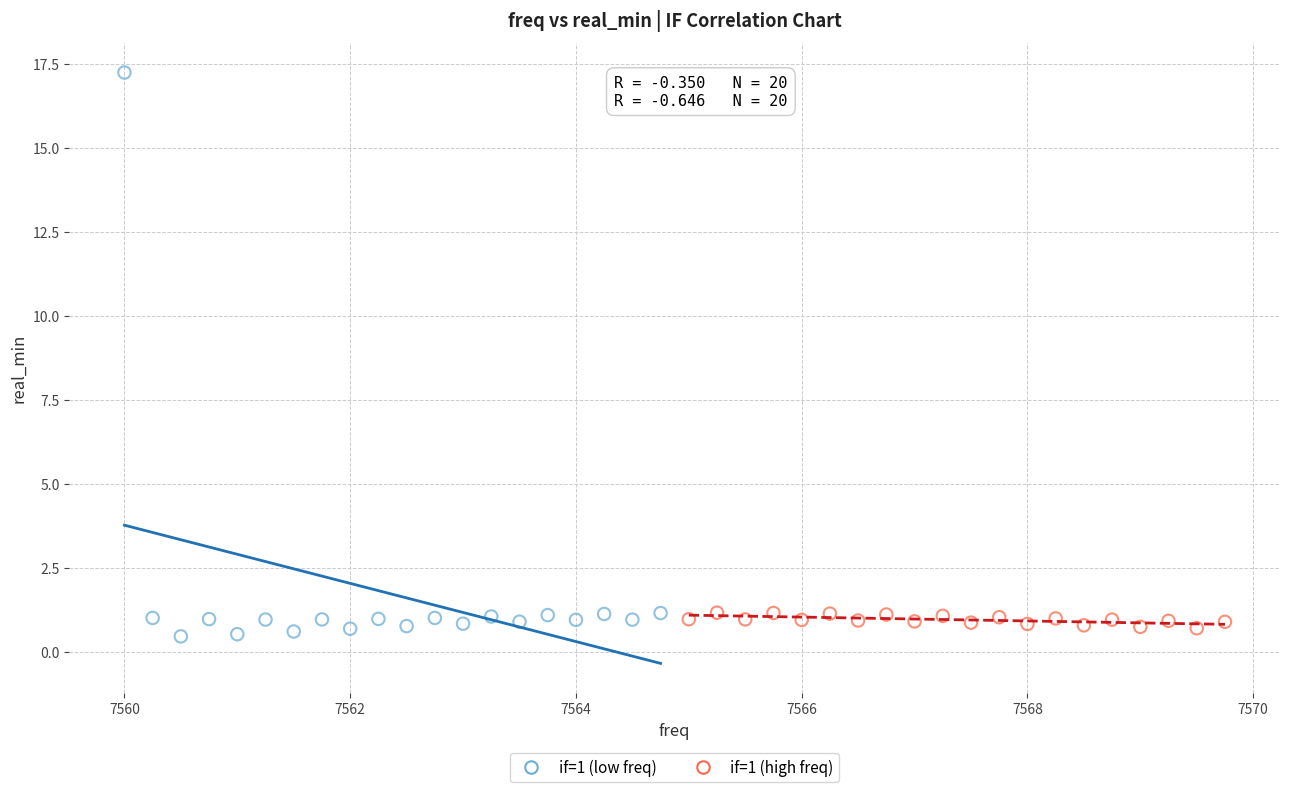

Which series has the largest Y range (max minus min)?

if=1 (low freq)